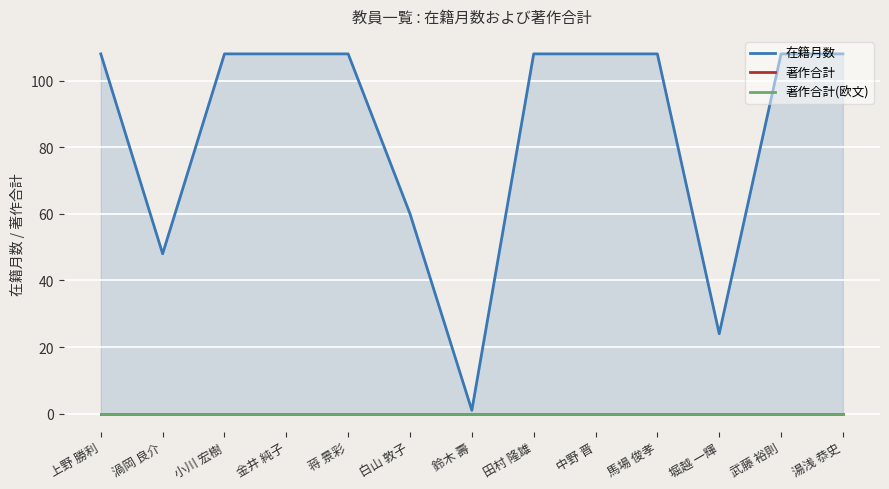

True or false: 著作合計(欧文) and 著作合計 cross at least once.

False